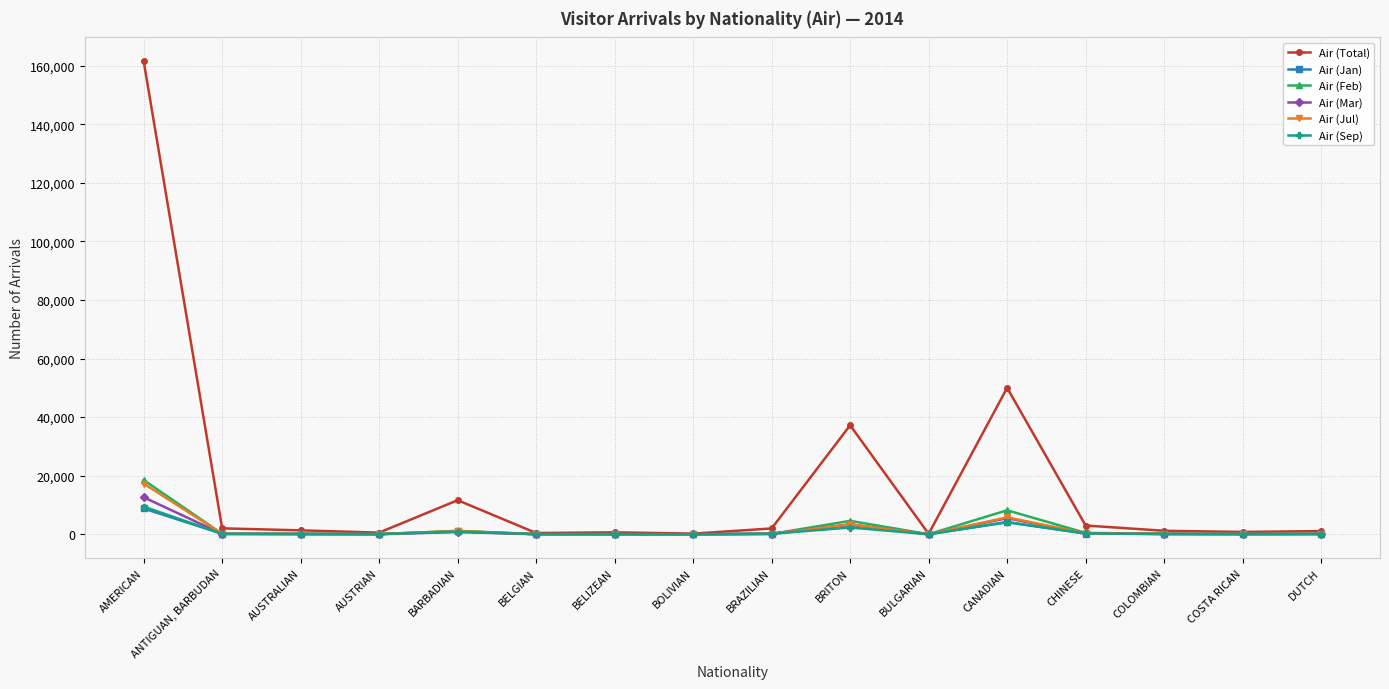

Rank the categories by Air (Feb) value from highest to lowest.

AMERICAN, CANADIAN, BRITON, BARBADIAN, CHINESE, COLOMBIAN, DUTCH, ANTIGUAN, BARBUDAN, AUSTRALIAN, BRAZILIAN, COSTA RICAN, AUSTRIAN, BELIZEAN, BELGIAN, BULGARIAN, BOLIVIAN